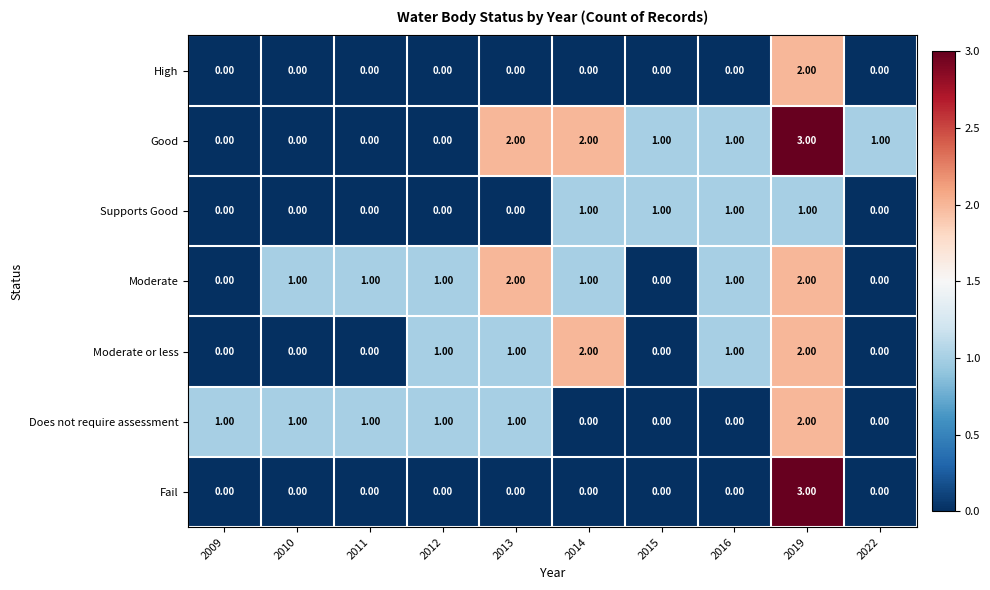

At which category is the sum across all series the highest?

2019